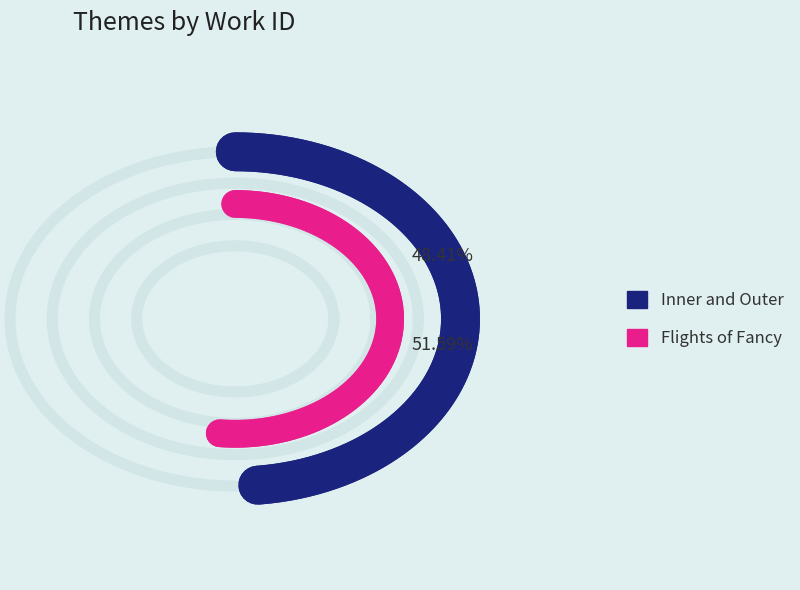

How many segments does this pie chart have?

2